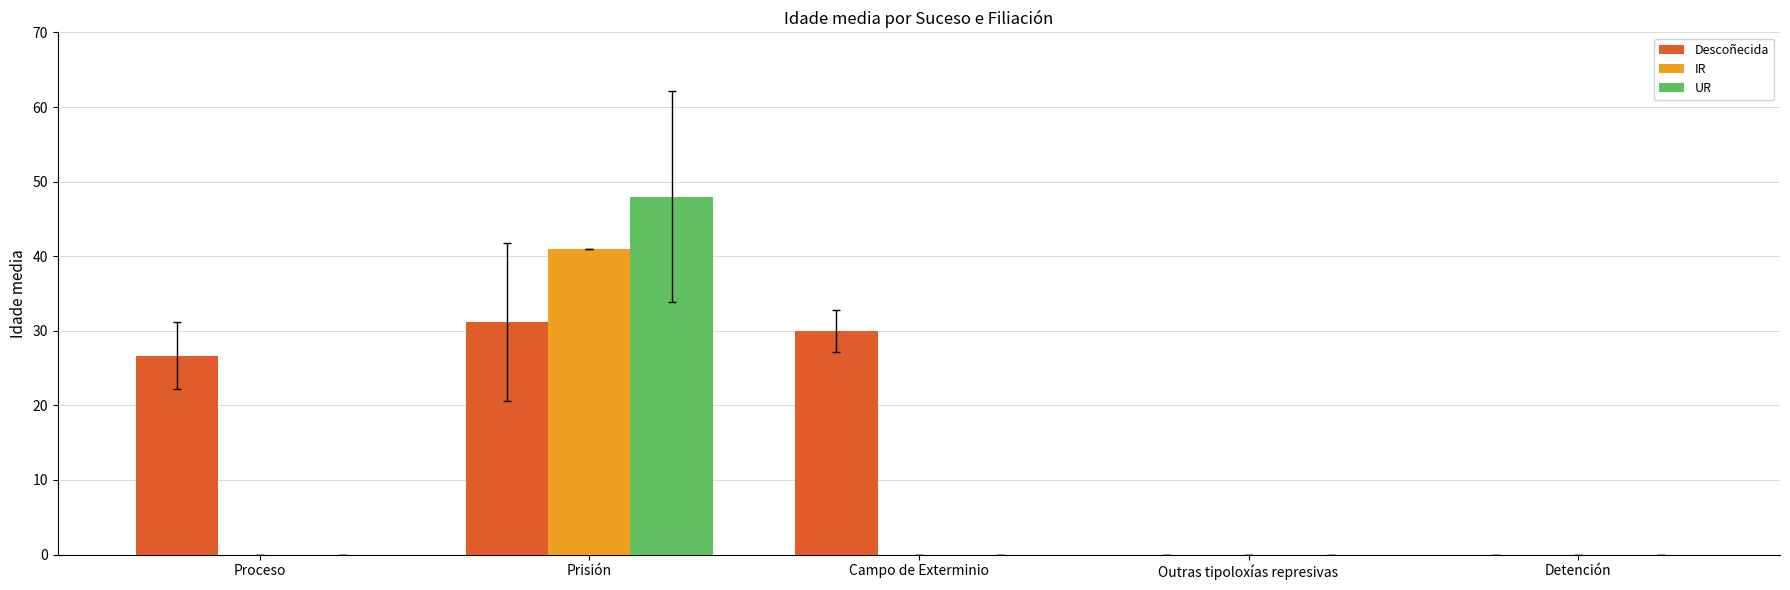

Reading left to right, extract all data points from this chart.

Descoñecida: Proceso=26.7	Prisión=31.2	Campo de Exterminio=30.0	Outras tipoloxías represivas=0.0	Detención=0.0
IR: Proceso=0.0	Prisión=41.0	Campo de Exterminio=0.0	Outras tipoloxías represivas=0.0	Detención=0.0
UR: Proceso=0.0	Prisión=48.0	Campo de Exterminio=0.0	Outras tipoloxías represivas=0.0	Detención=0.0